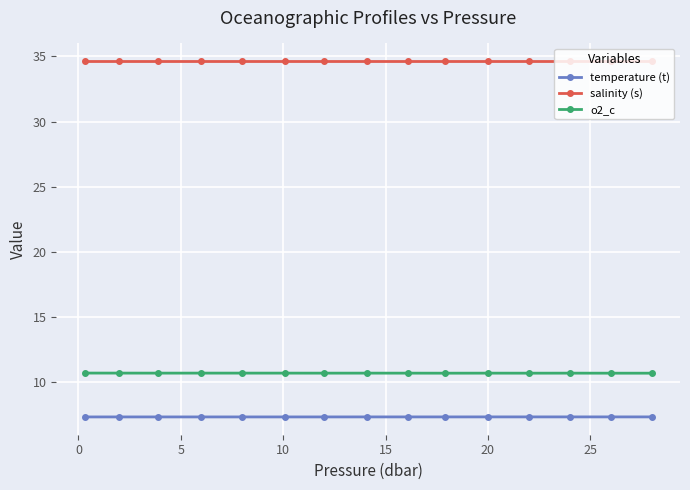

What is the maximum value shown in the chart?

34.6